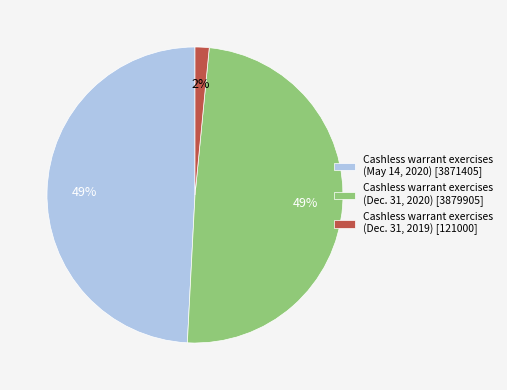

Combined, do Cashless warrant exercises (Dec. 31, 2019) [121000] and Cashless warrant exercises (Dec. 31, 2020) [3879905] account for over 50%?

Yes